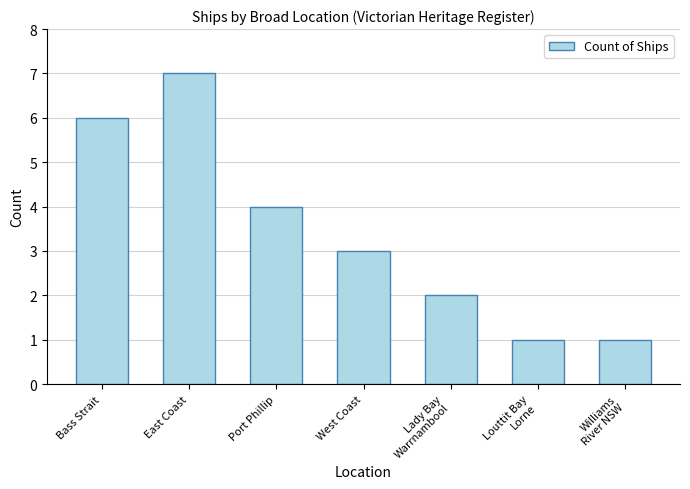

Which has a higher value, Lady Bay
Warrnambool or East Coast?

East Coast